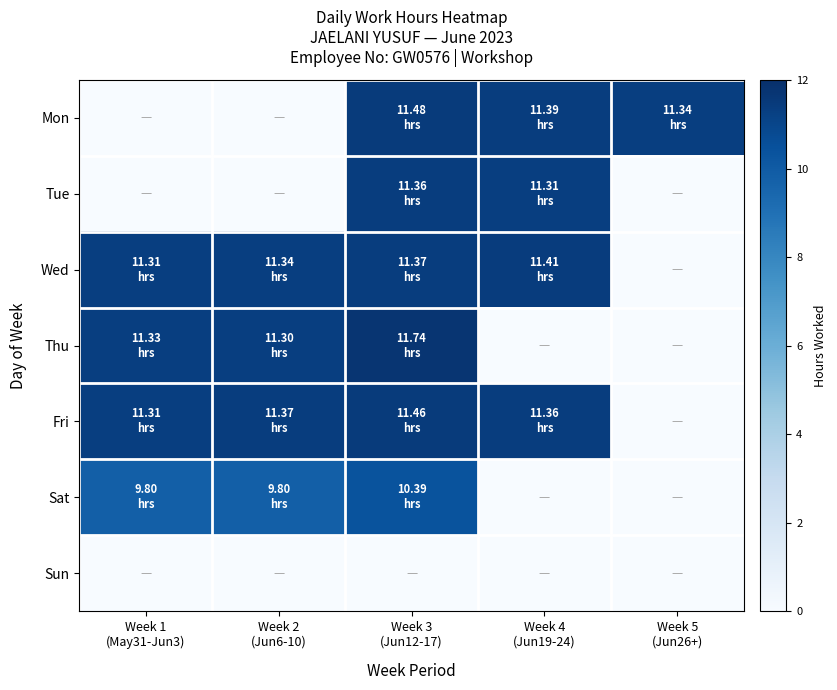

How many series are shown in this chart?

7